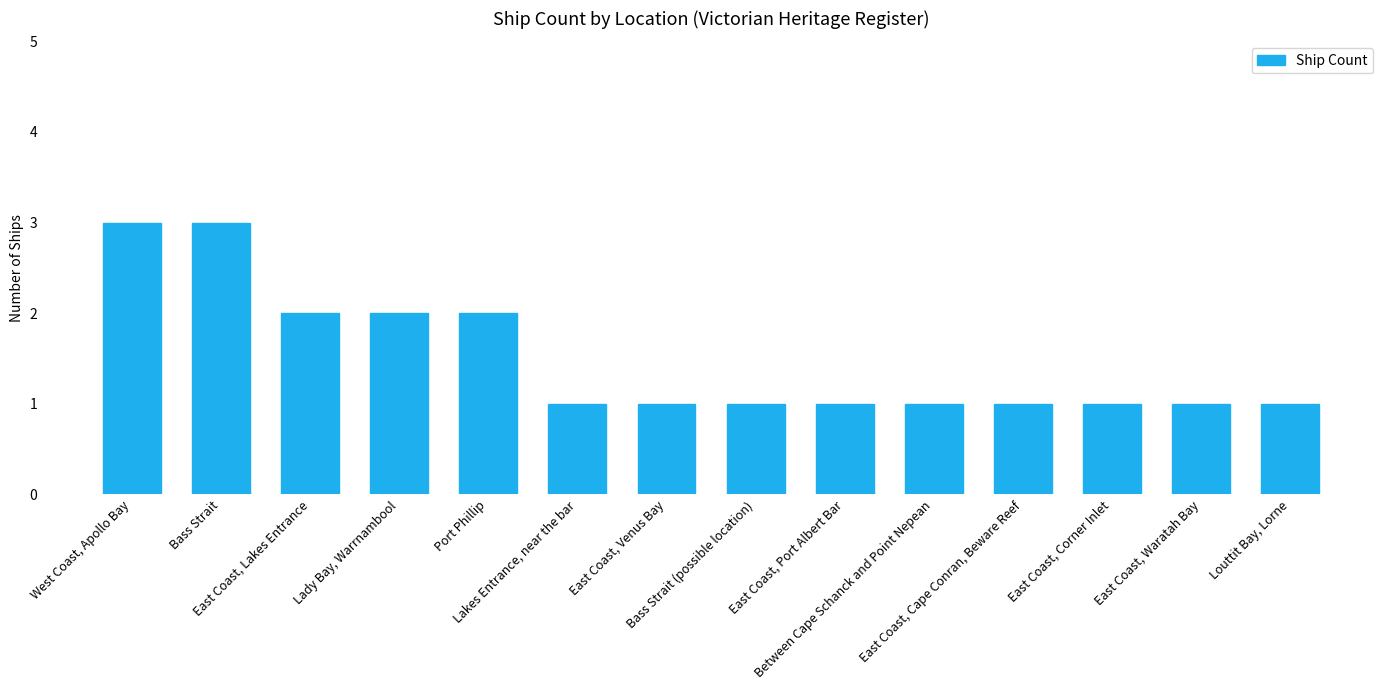

What is the value of the 8th bar from the left?

1